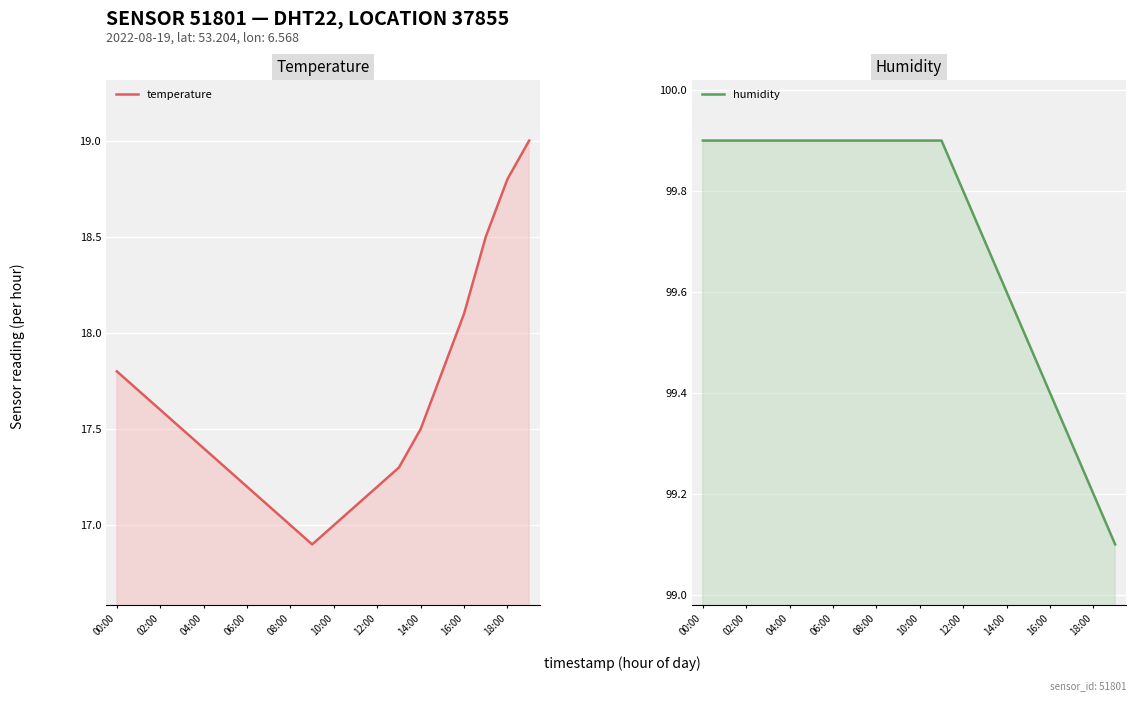

True or false: temperature and humidity intersect in this chart.

False